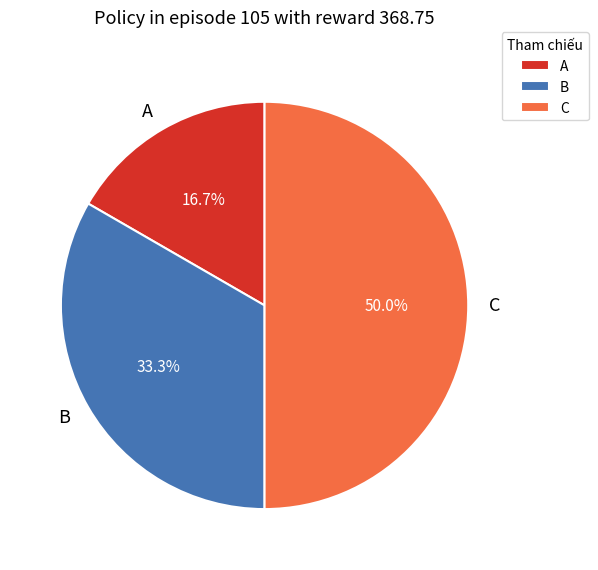

Does B represent more than half of the total?

No